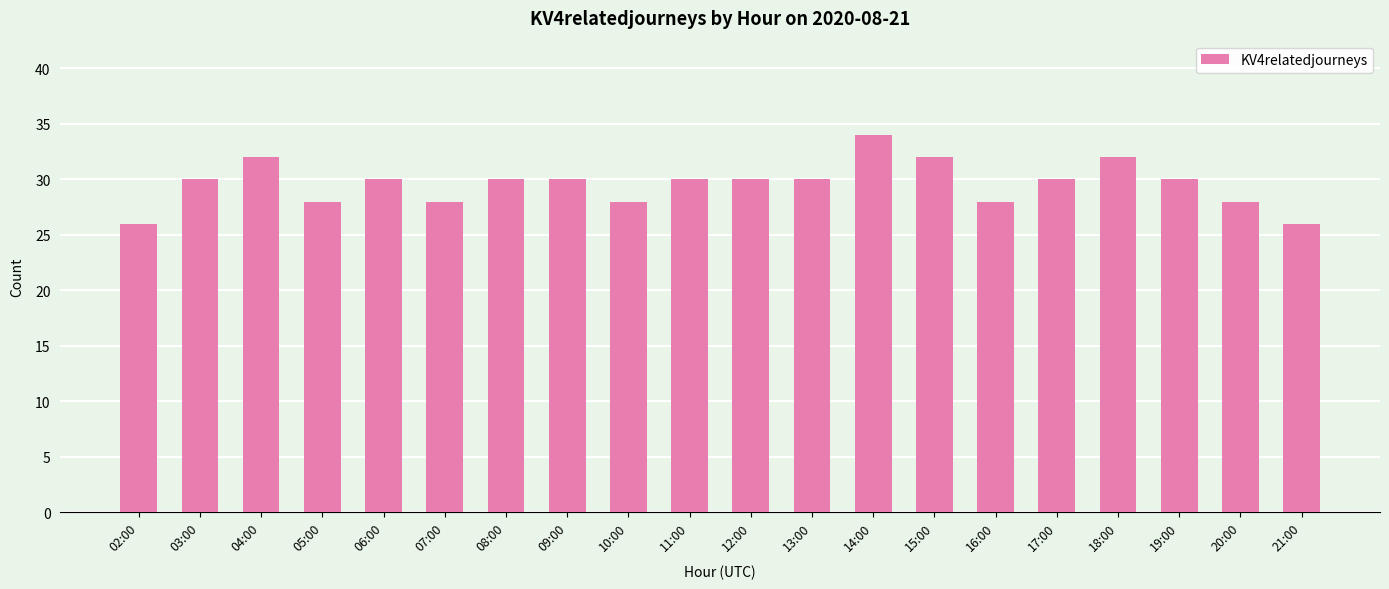

The value at 17:00 is 9. True or false?

False